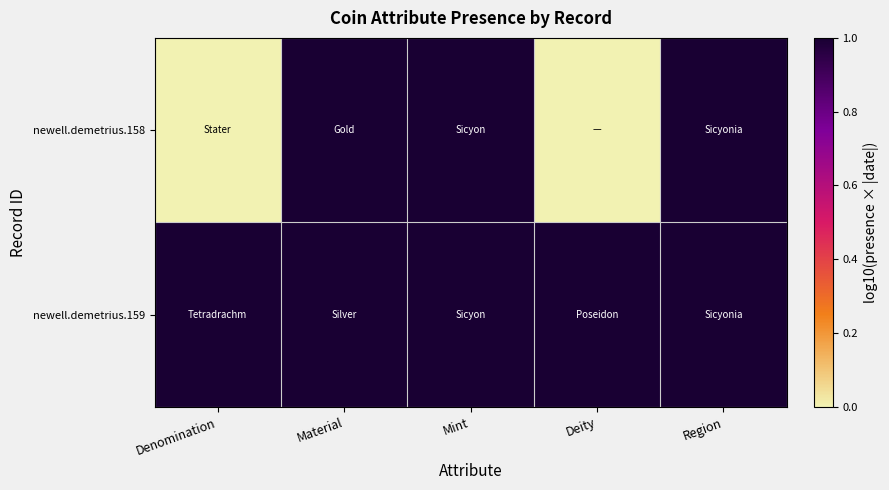

Which series has the widest spread of values?

newell.demetrius.158